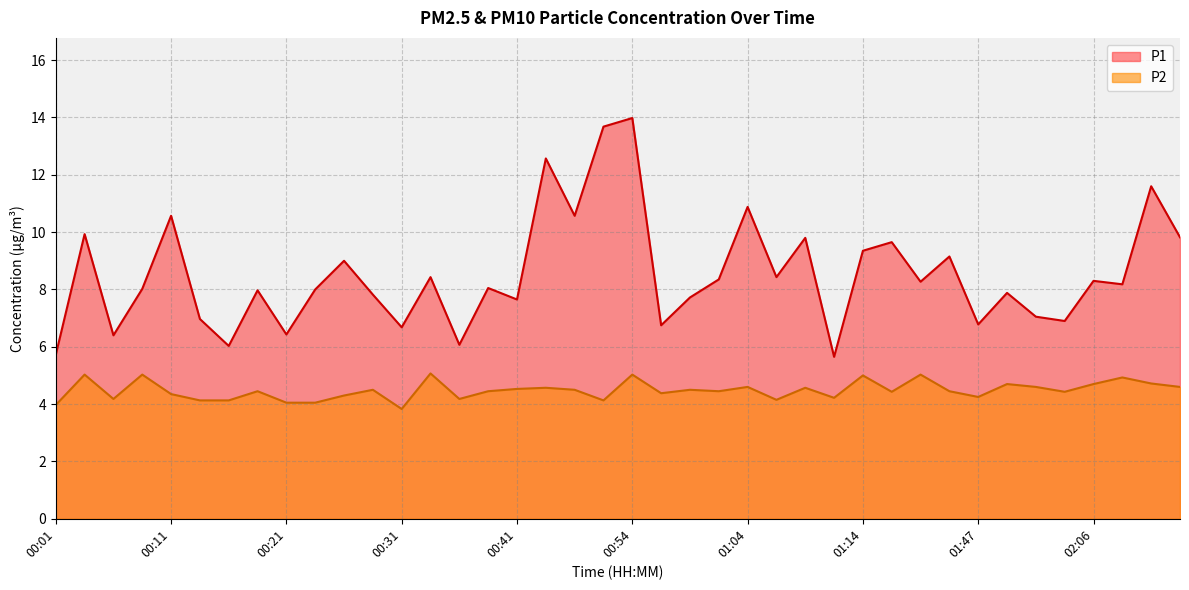

The P2 series shows 4.0 at 00:01. True or false?

True